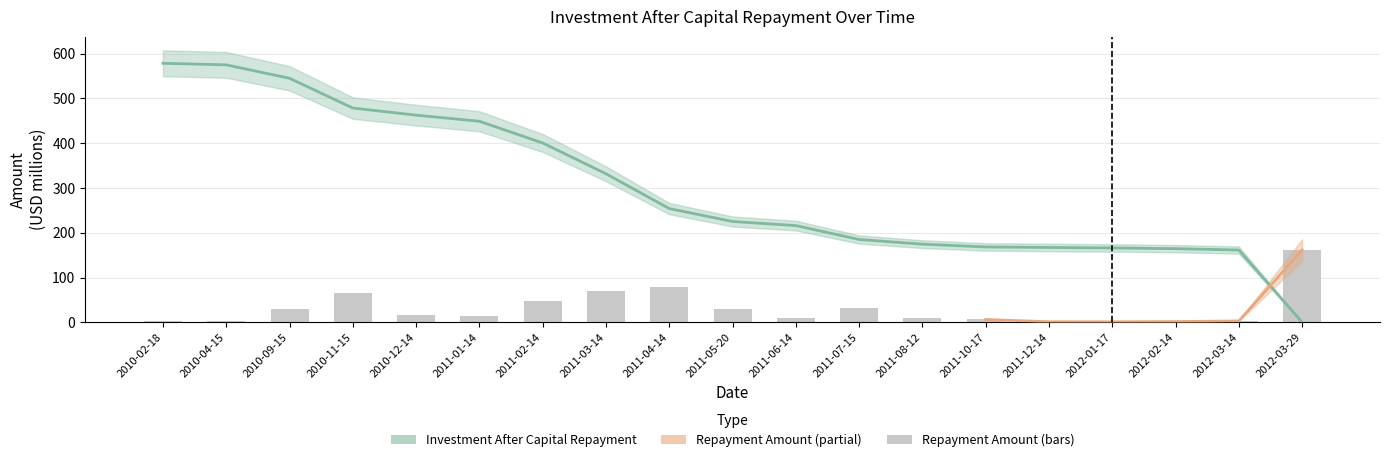

Does the chart contain any negative values?

No